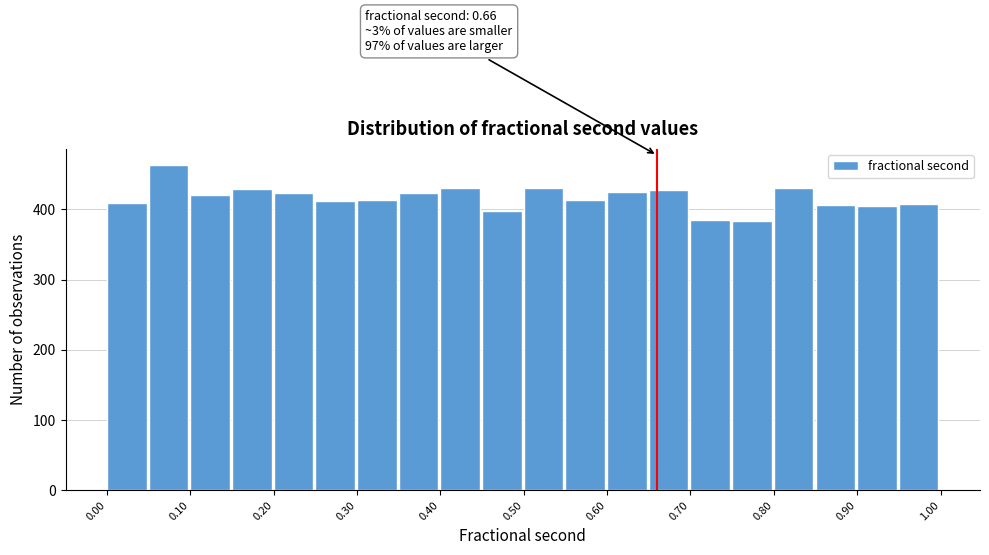

Which range on the x-axis has the tallest bar?

0.05 to 0.10